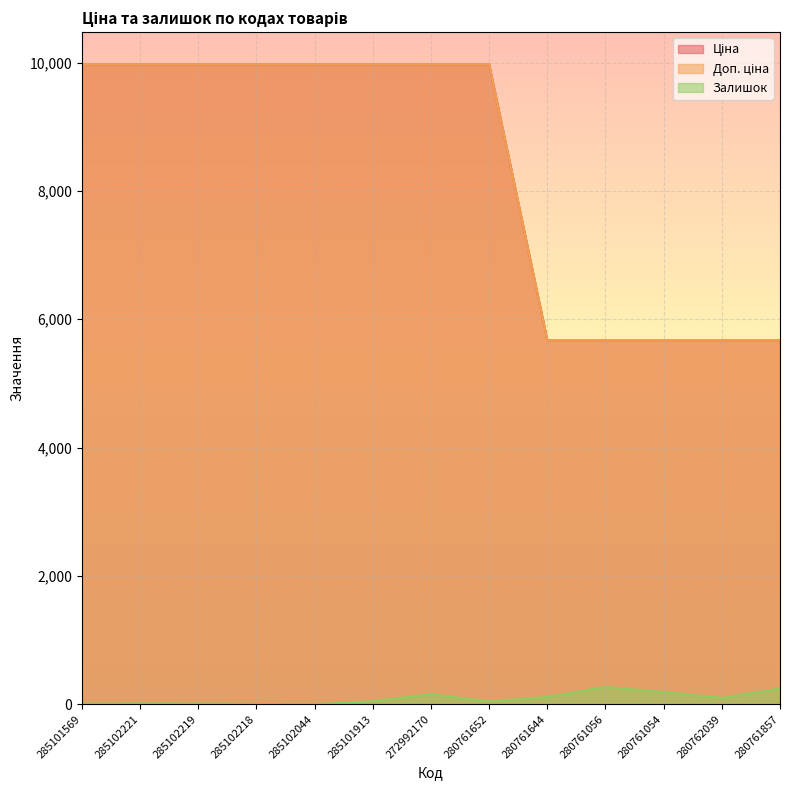

True or false: Ціна and Залишок intersect in this chart.

False